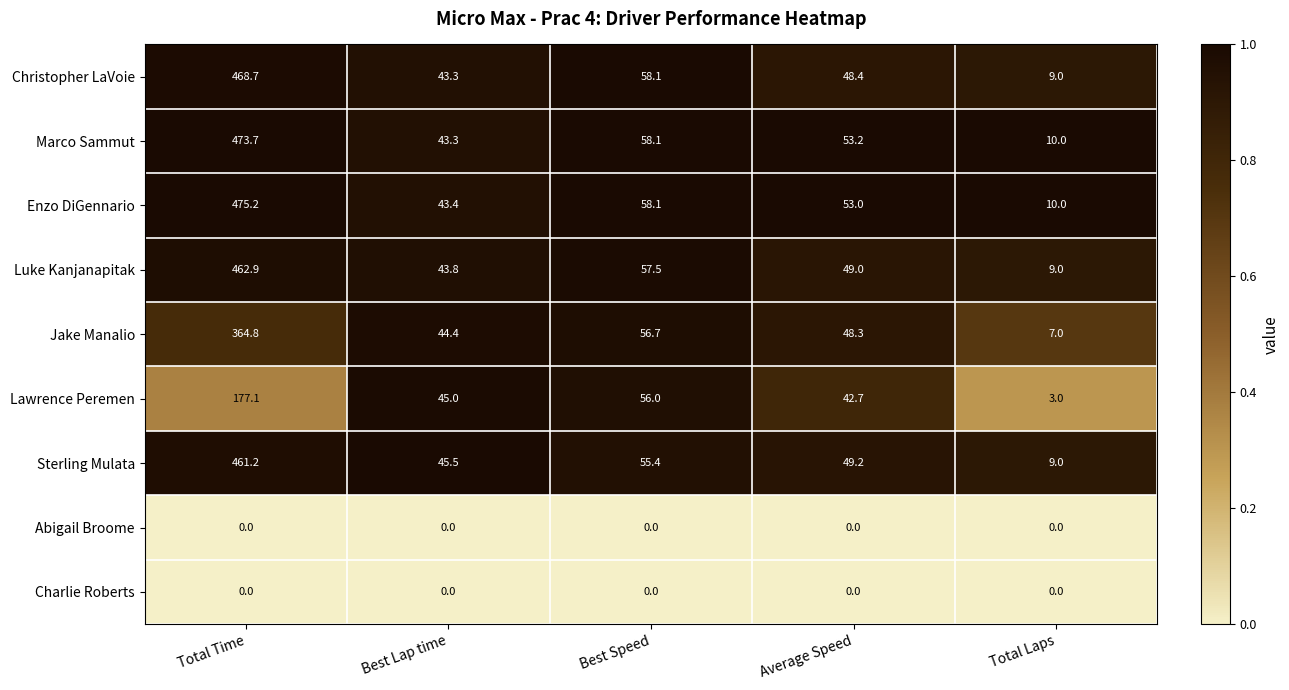

Which series has the widest spread of values?

Enzo DiGennario